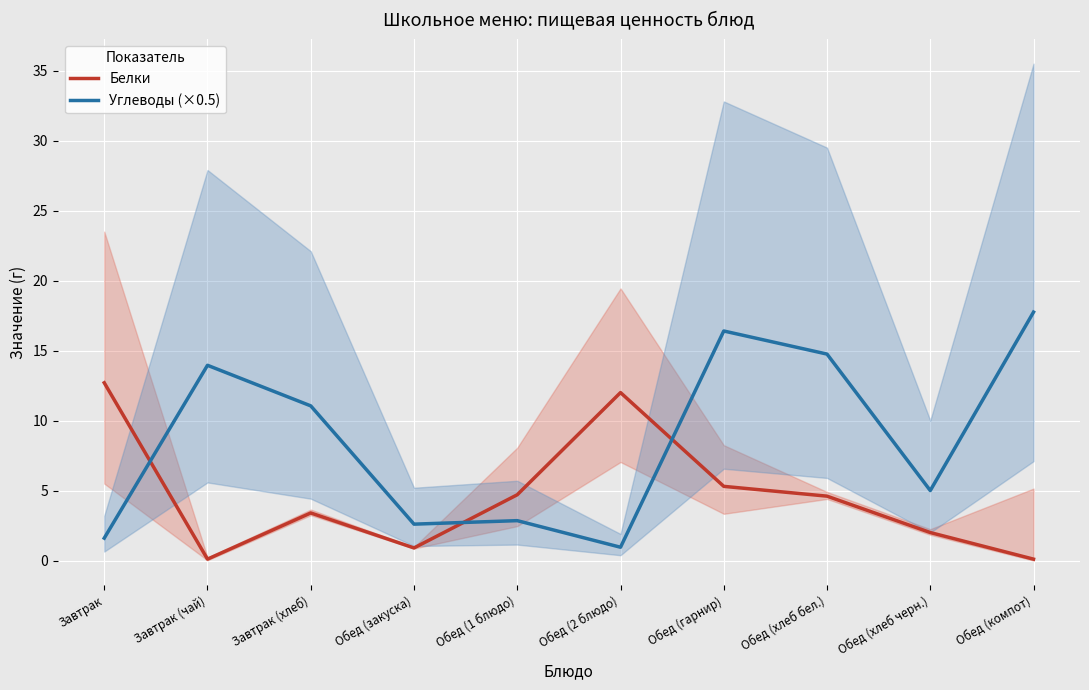

How many lines are shown in the chart?

2